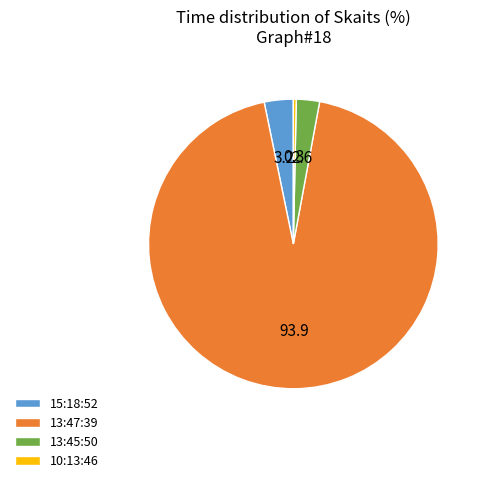

Which has a higher value, 10:13:46 or 15:18:52?

15:18:52